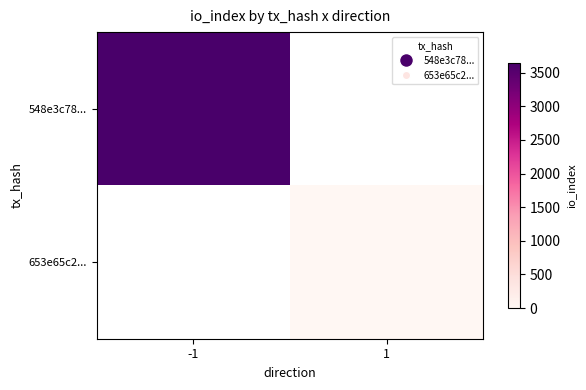

How many categories are shown in the chart?

2